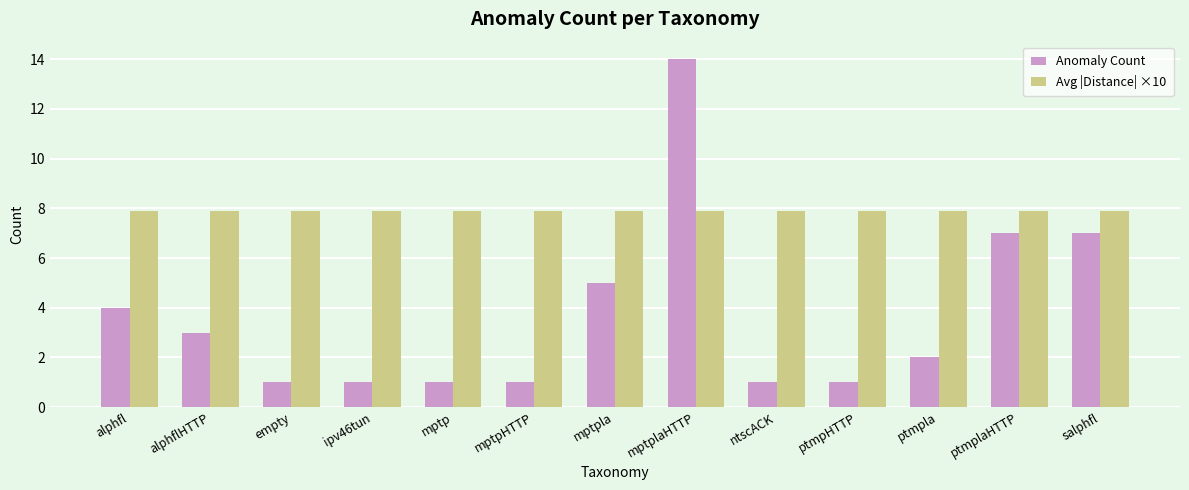

Rank the series by their maximum value, from lowest to highest.

Avg |Distance| ×10, Anomaly Count